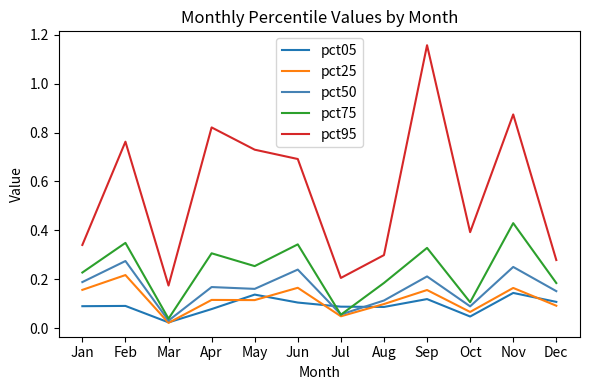

List the series in order of their peak value, lowest first.

pct05, pct25, pct50, pct75, pct95